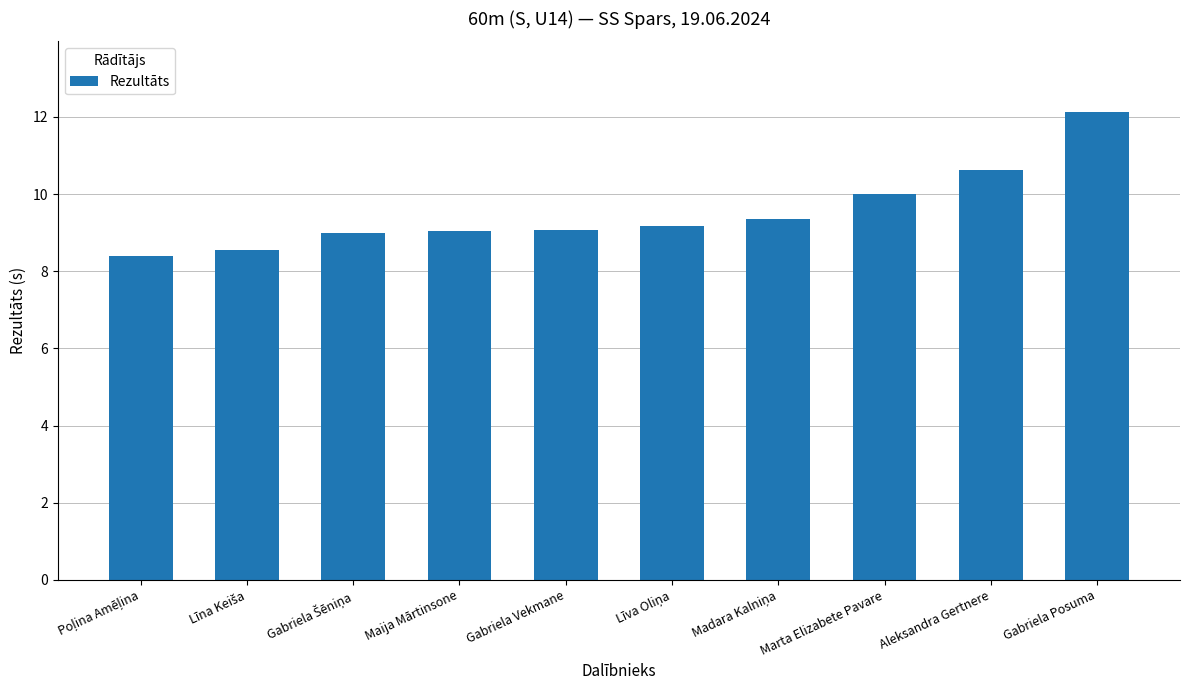

What is the label of the 6th bar from the right?

Gabriela Vekmane